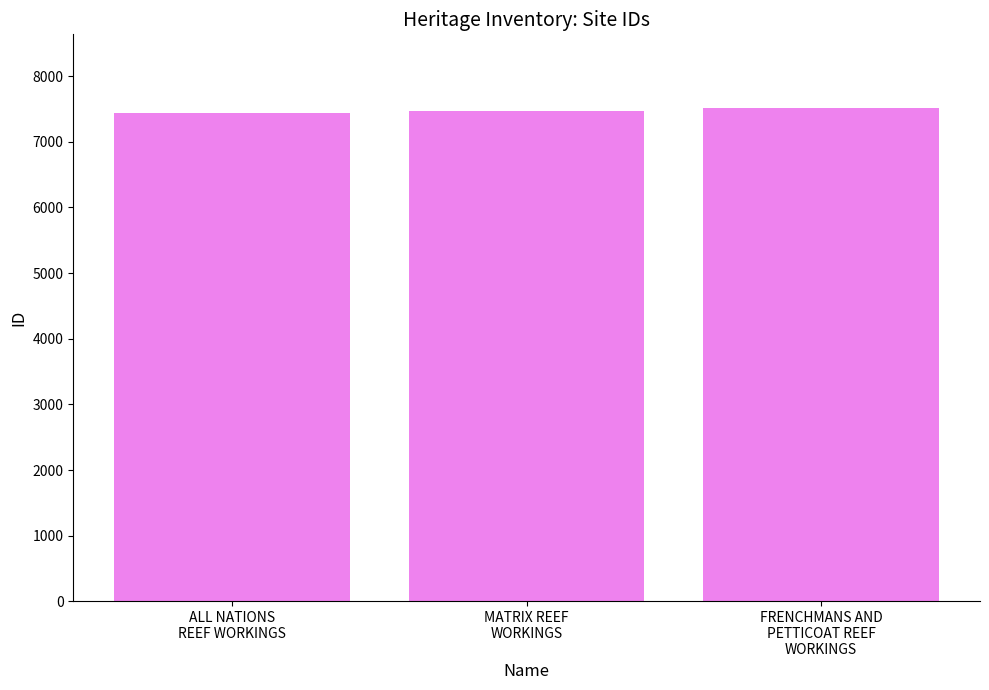

What is the difference between the values at MATRIX REEF
WORKINGS and ALL NATIONS
REEF WORKINGS?

20